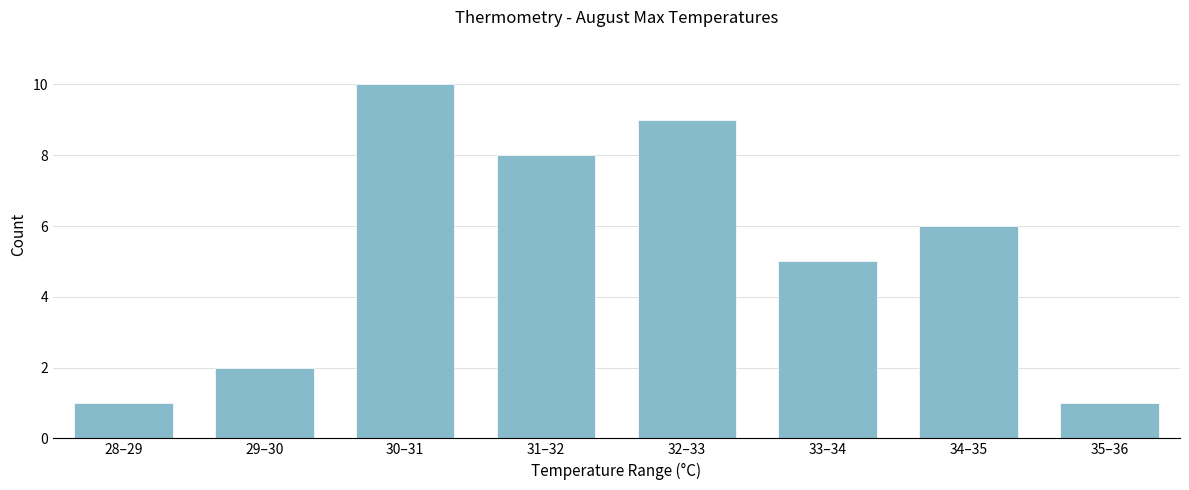

Reading left to right, what are all the values shown in this chart?

28–29=1	29–30=2	30–31=10	31–32=8	32–33=9	33–34=5	34–35=6	35–36=1